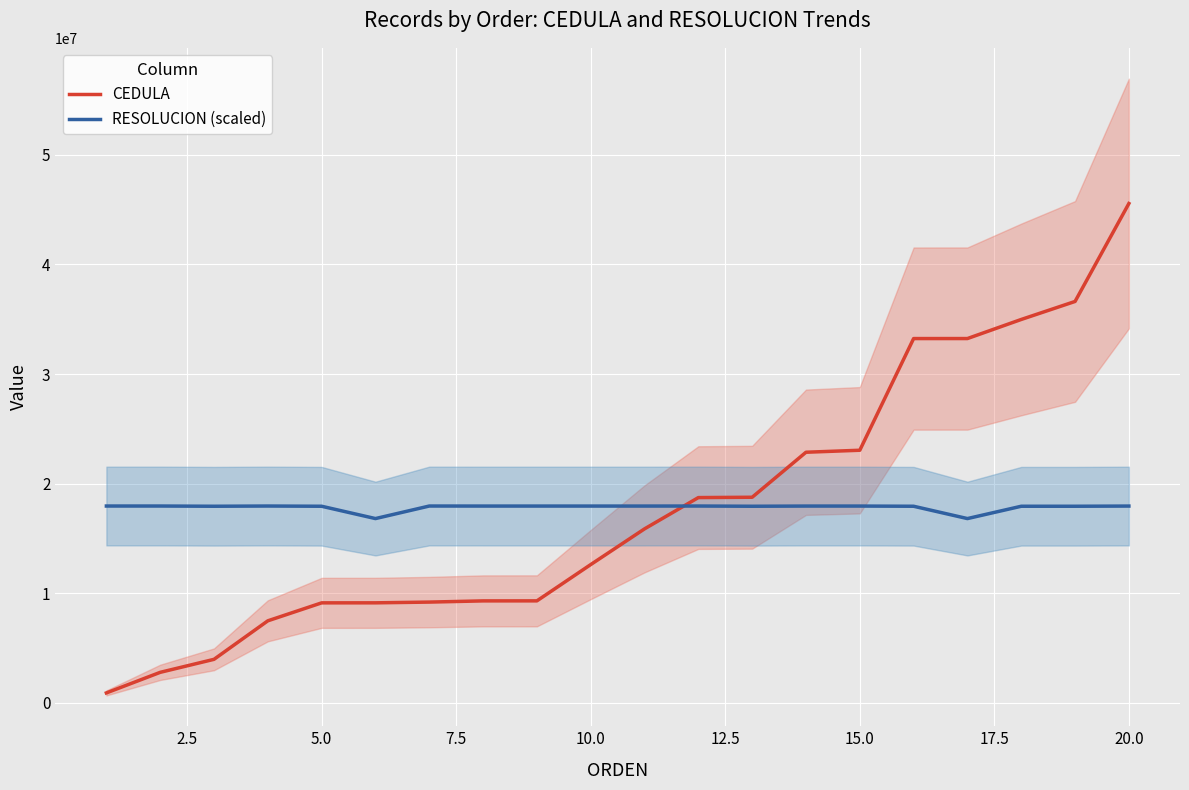

What is the maximum value for CEDULA?

45557602.0